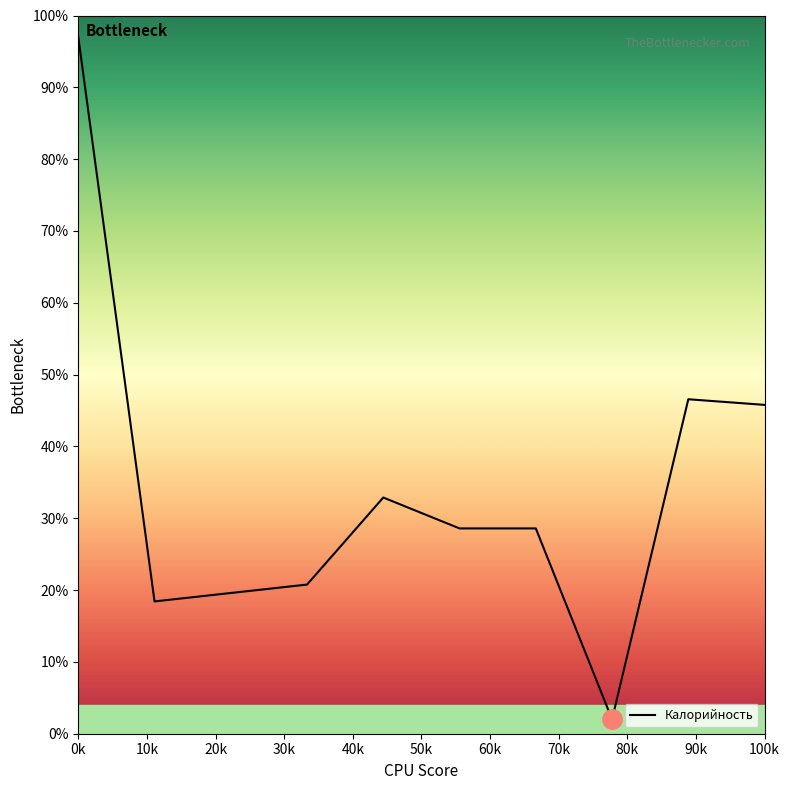

What is the average value?

34.0